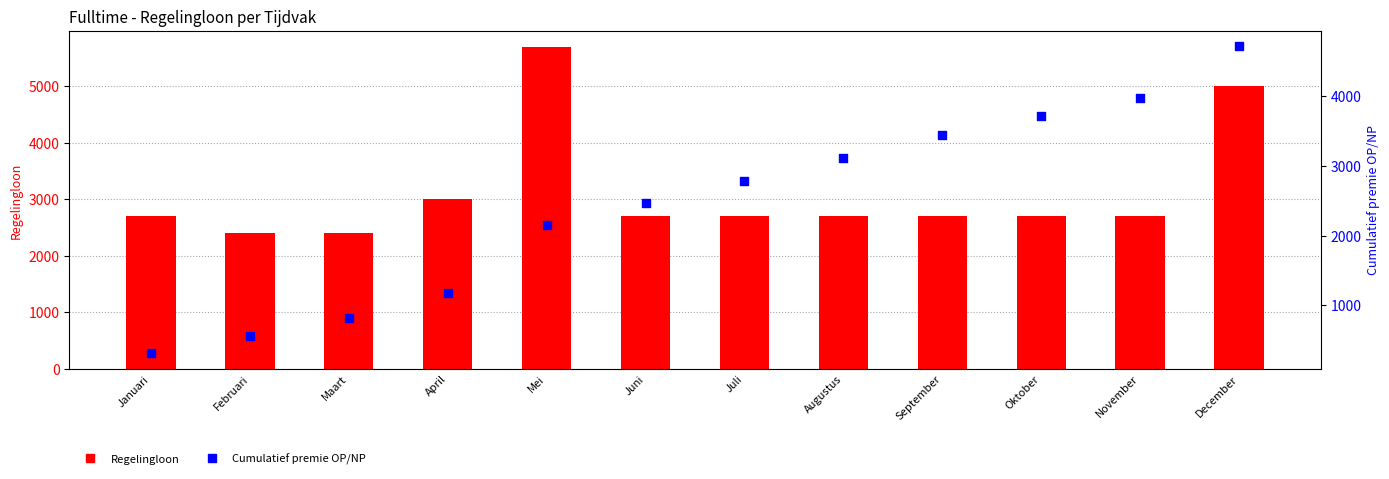

At which category is the sum across all series the highest?

December